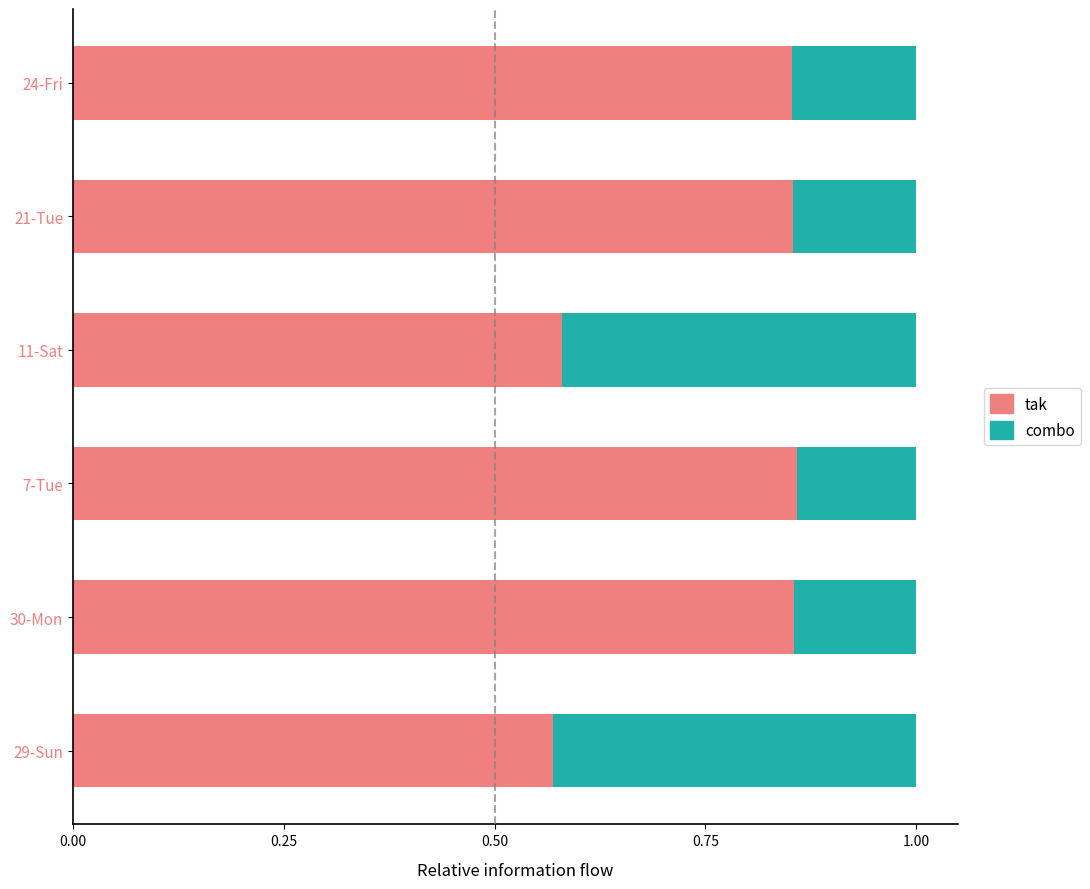

How many tak values are between 0 and 1?

6